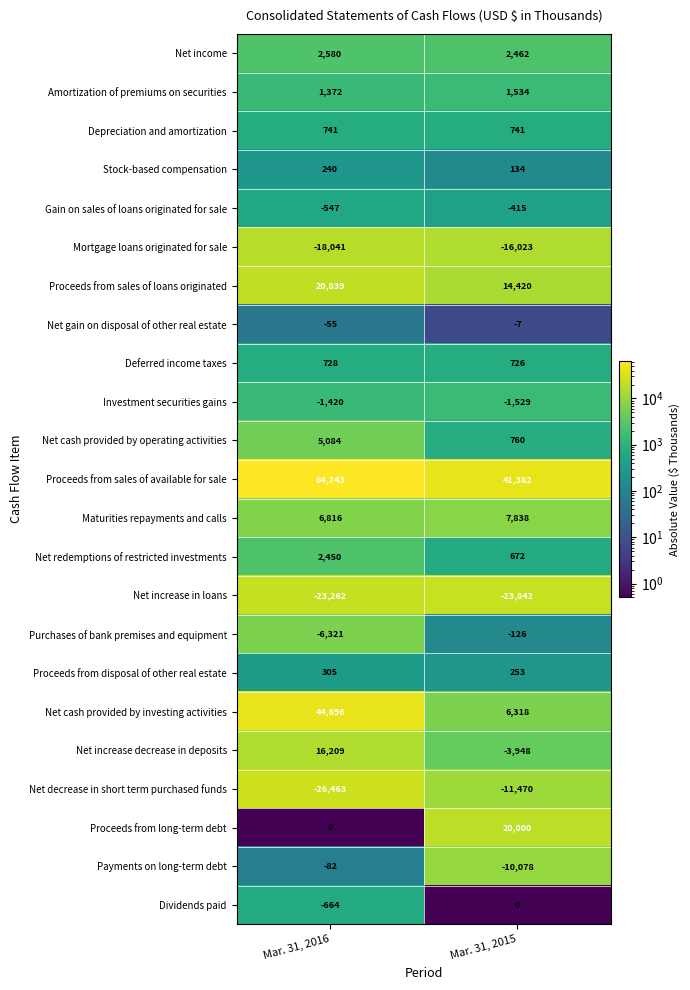

Rank the series by their maximum value, from highest to lowest.

Proceeds from sales of available for sale, Net cash provided by investing activities, Proceeds from sales of loans originated, Proceeds from long-term debt, Net increase decrease in deposits, Maturities repayments and calls, Net cash provided by operating activities, Net income, Net redemptions of restricted investments, Amortization of premiums on securities, Depreciation and amortization, Deferred income taxes, Proceeds from disposal of other real estate, Stock-based compensation, Dividends paid, Net gain on disposal of other real estate, Payments on long-term debt, Purchases of bank premises and equipment, Gain on sales of loans originated for sale, Investment securities gains, Net decrease in short term purchased funds, Mortgage loans originated for sale, Net increase in loans